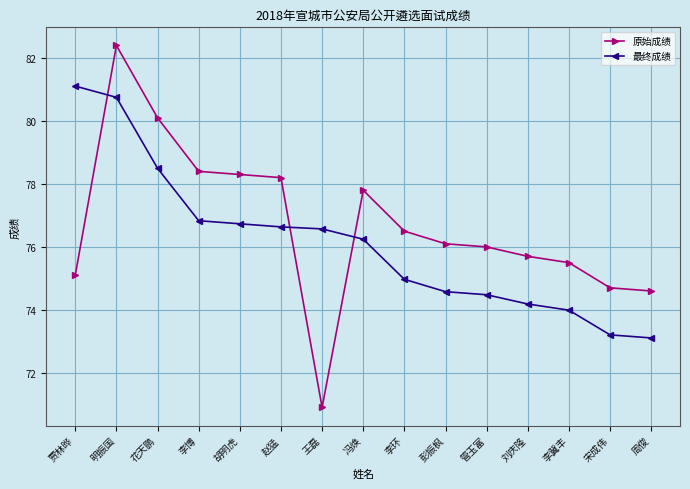

What is the minimum value shown in the chart?

70.9